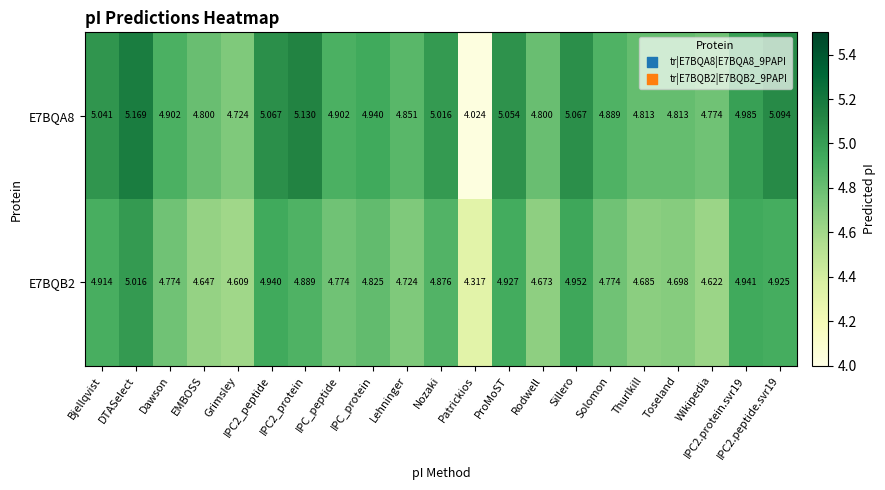

Where is E7BQA8 nearest to the value 4?

Patrickios